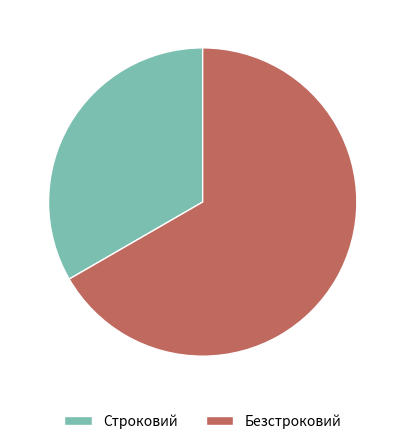

Does Строковий represent more than half of the total?

No